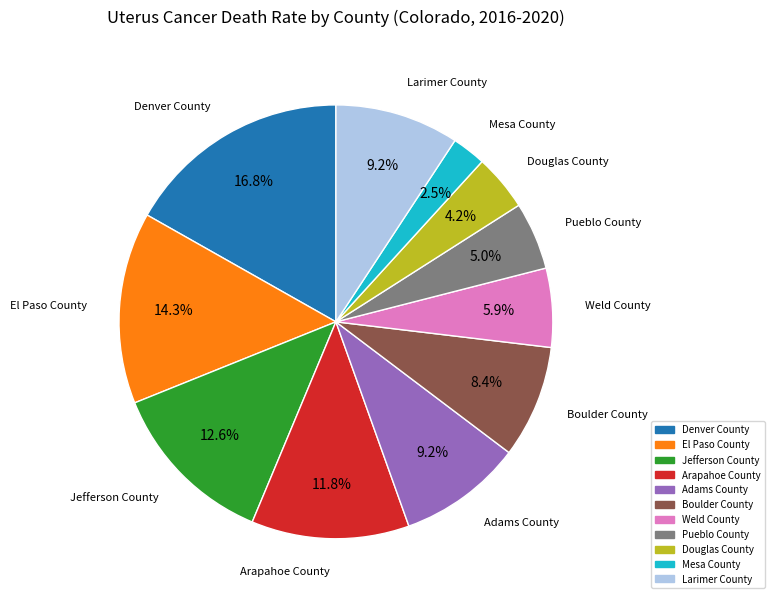

Which has a higher value, Douglas County or Mesa County?

Douglas County